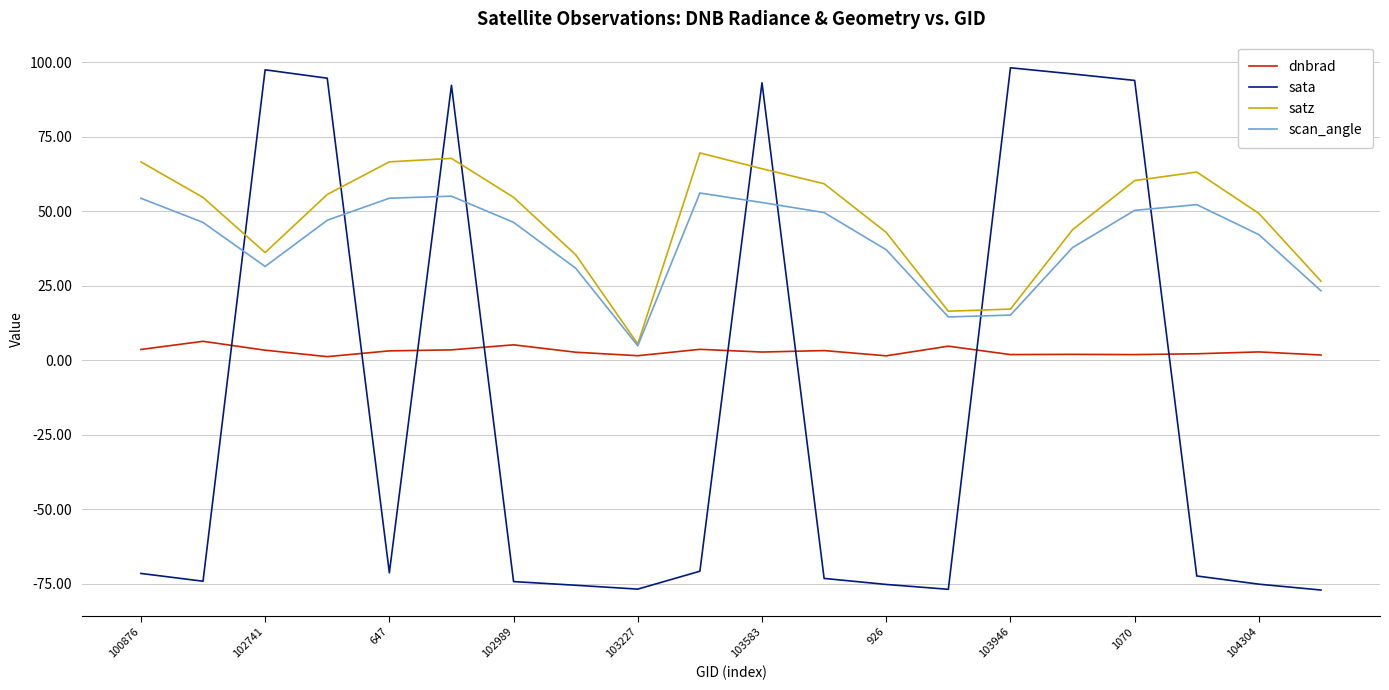

List the series in order of their peak value, lowest first.

dnbrad, scan_angle, satz, sata